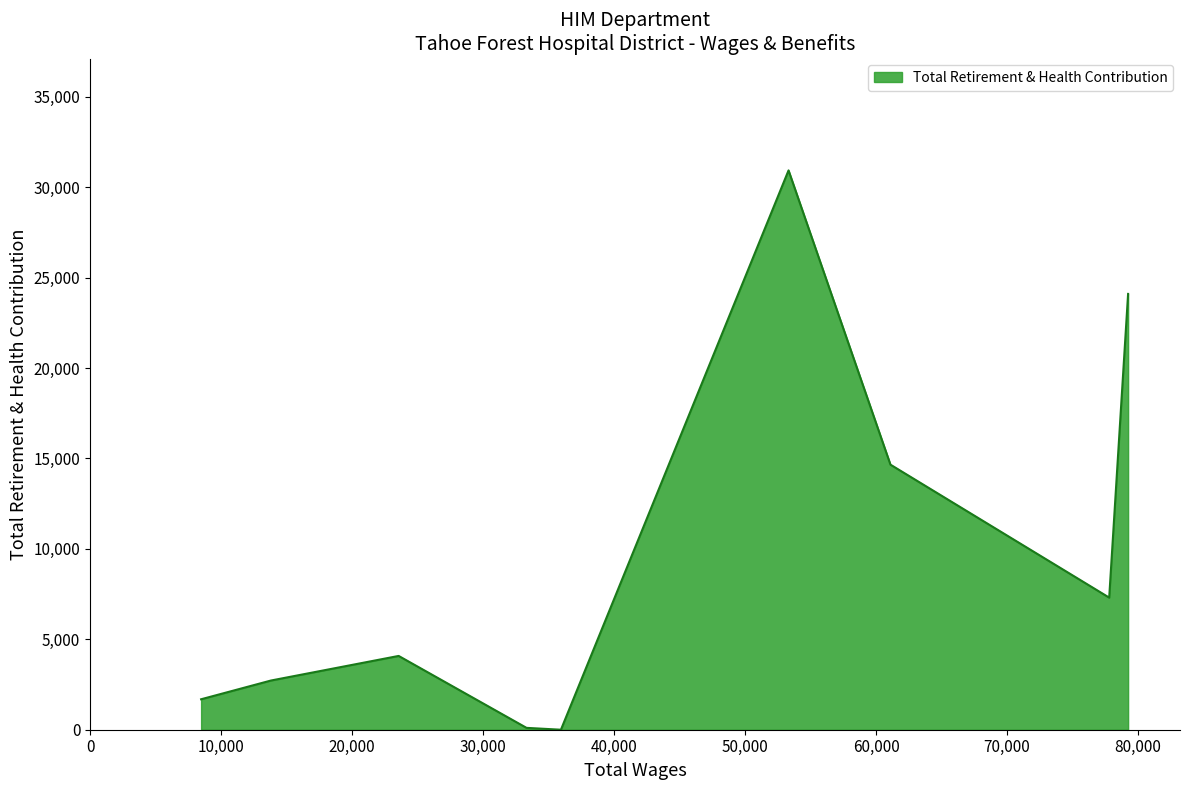

What is the difference between the maximum and minimum values?

30926